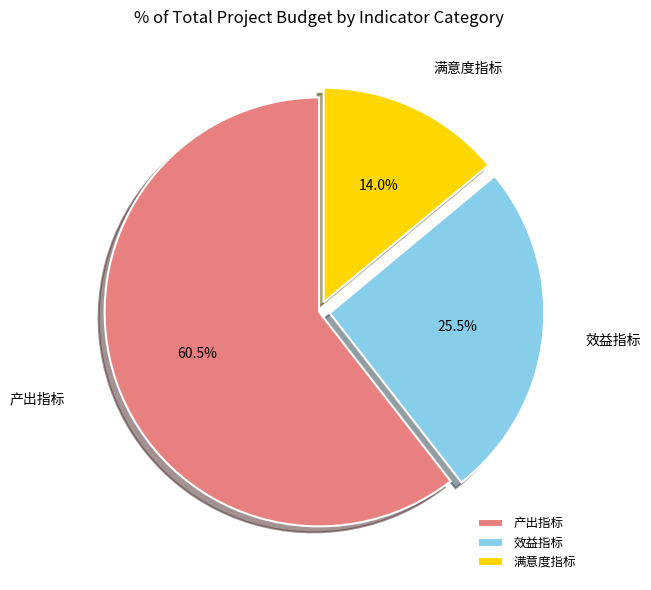

How many segments does this pie chart have?

3